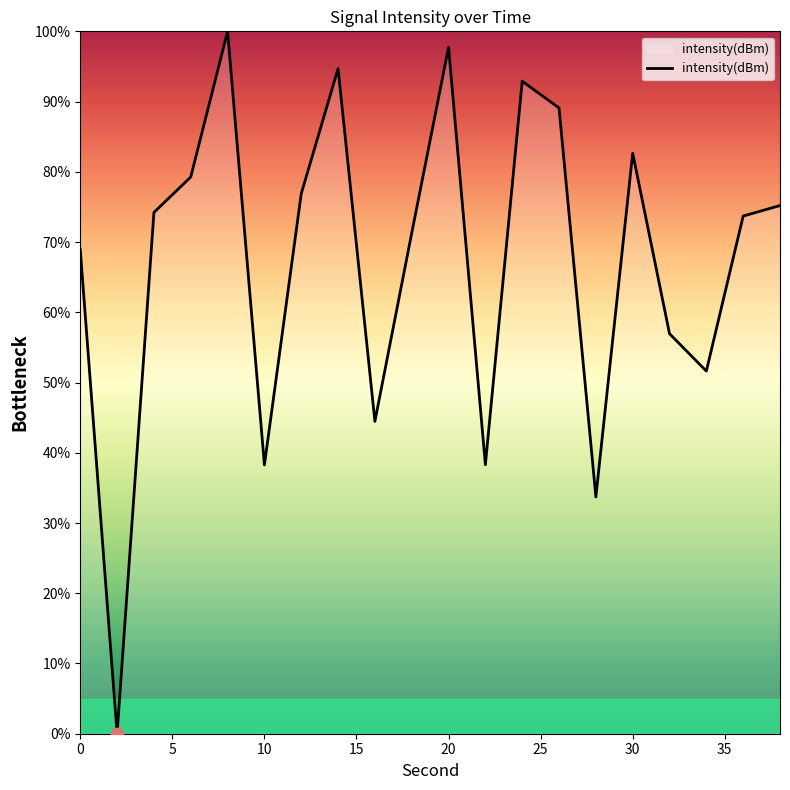

What is the greatest value displayed?

100.0